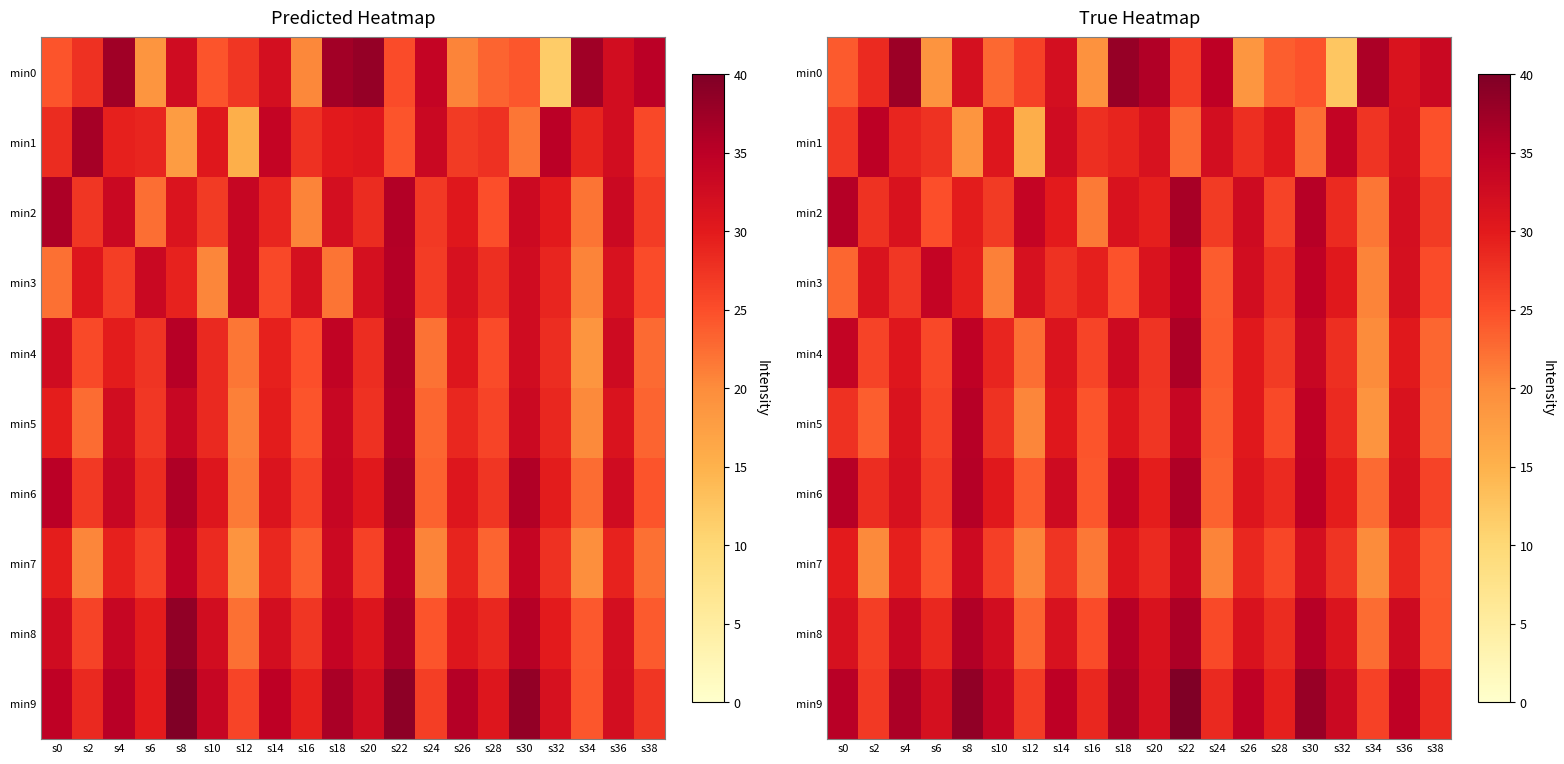

At which category is the sum across all series the highest?

s22